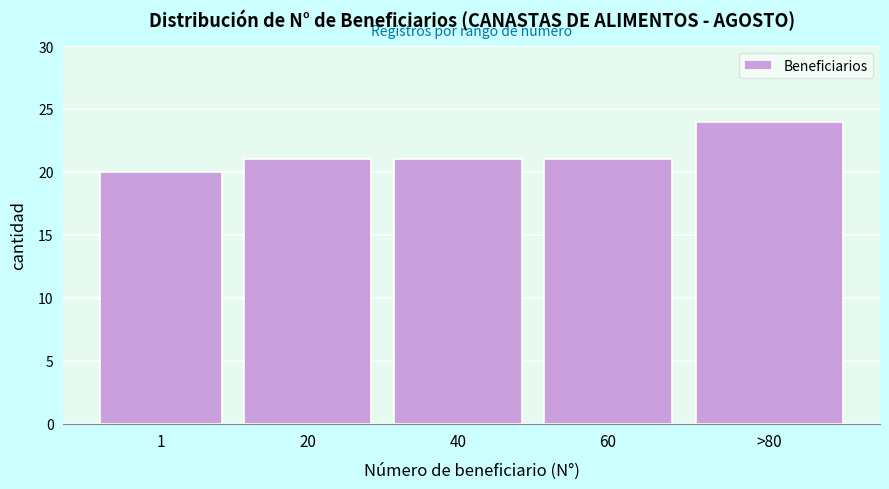

Reading left to right, transcribe all the data shown in this chart.

20	21	21	21	24